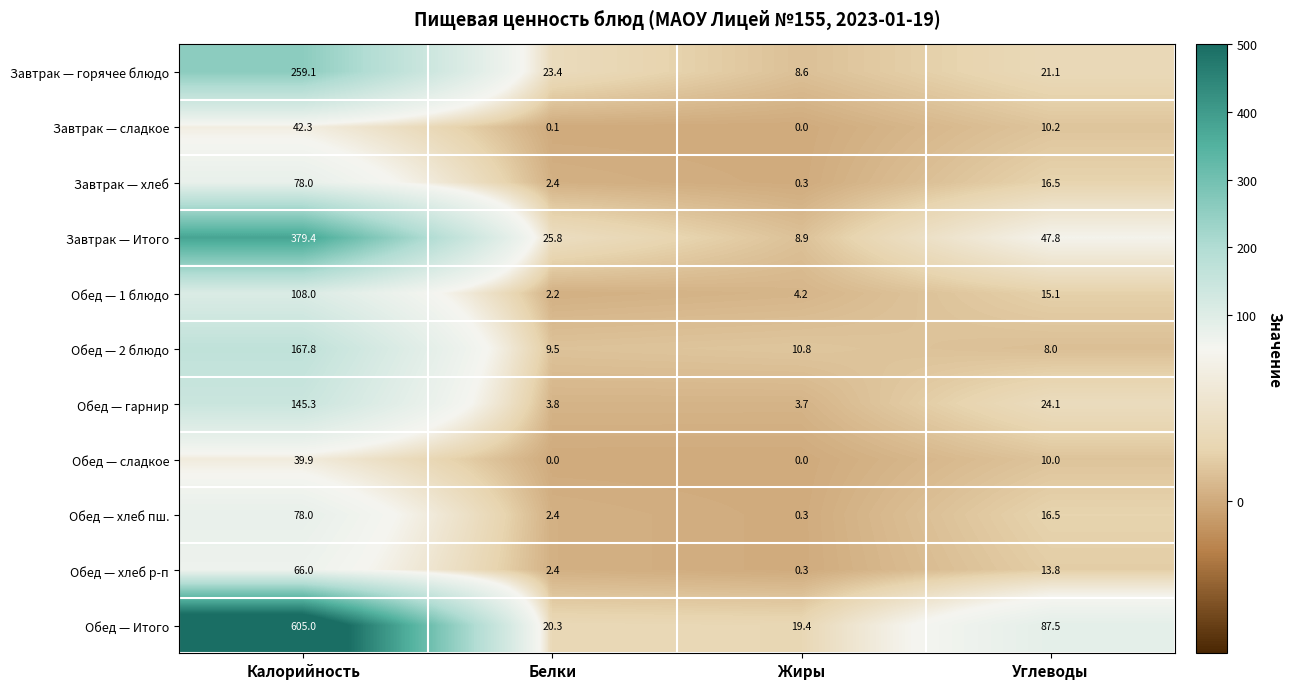

The value of Завтрак — хлеб at Жиры is 0.3. True or false?

True